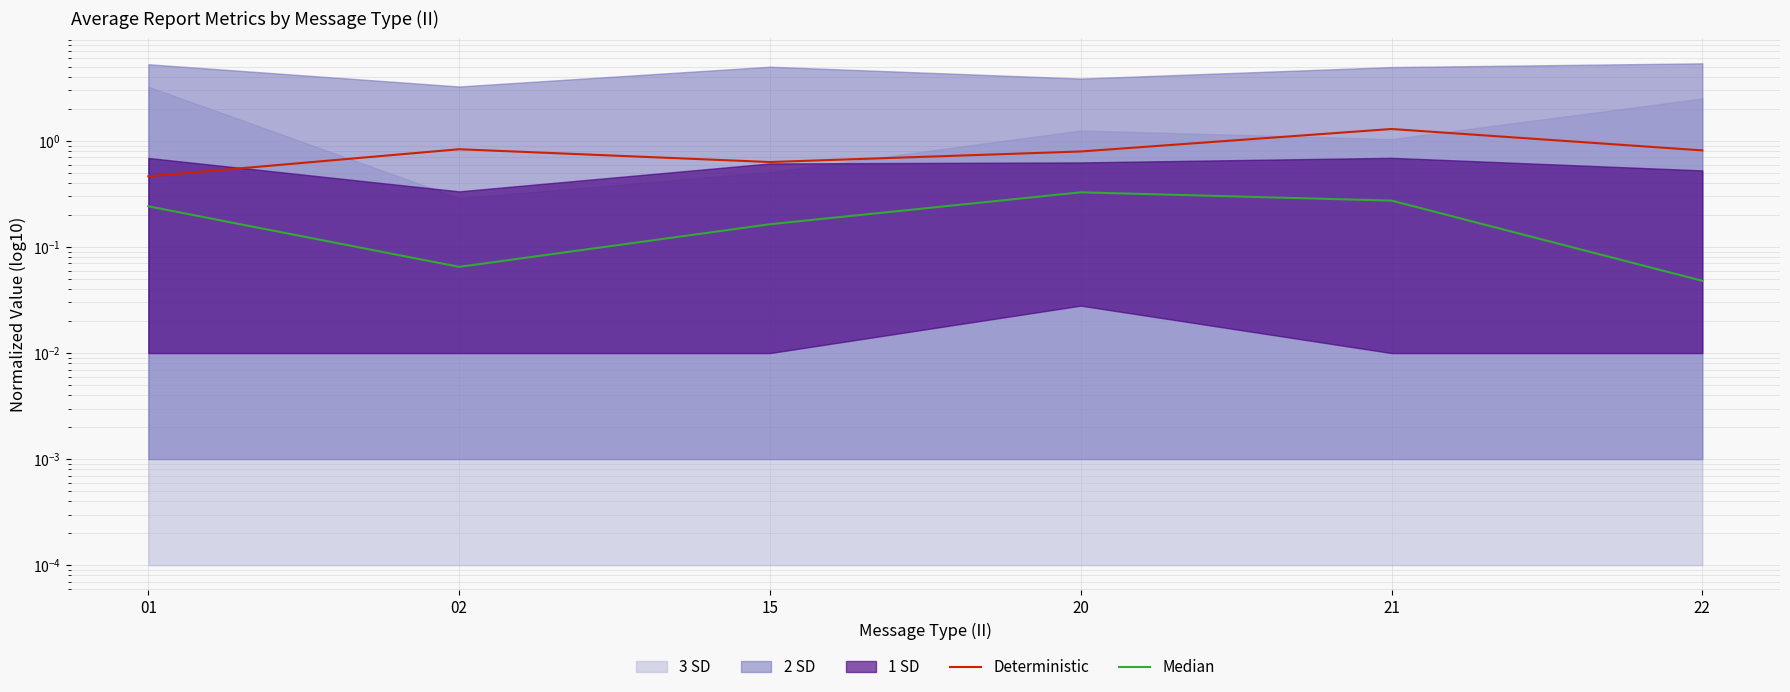

In Median, how many points are higher than both neighbors (excluding endpoints)?

1